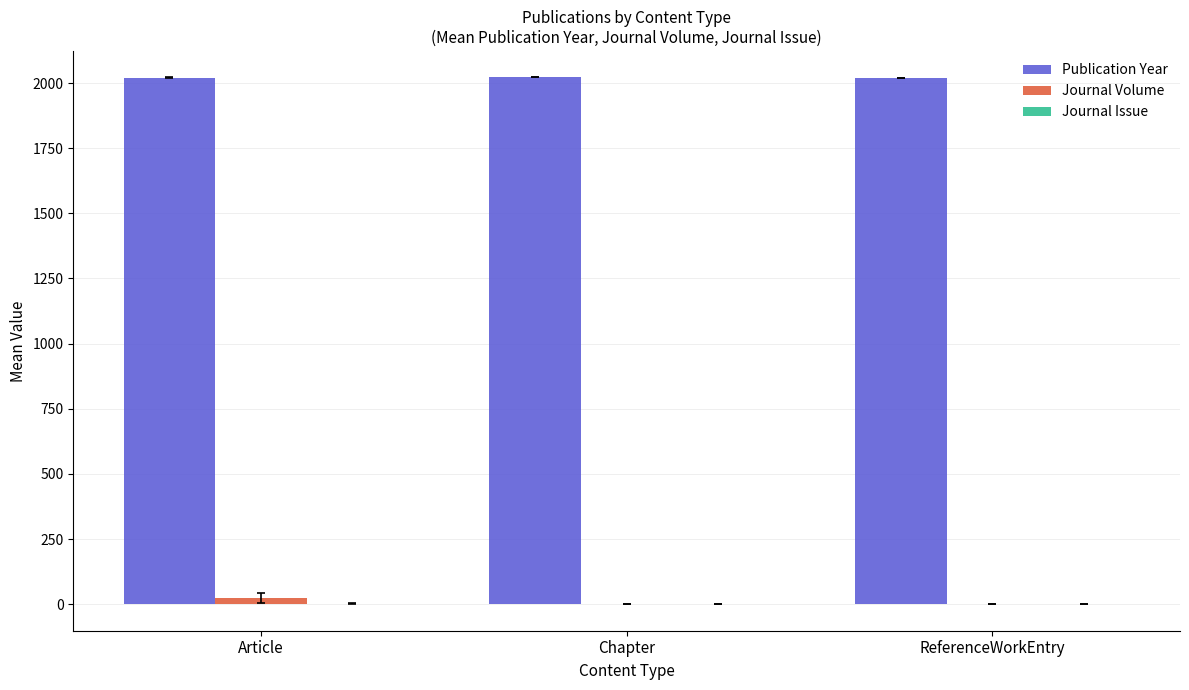

What is the spread (max minus min) of values at Chapter?

2022.0